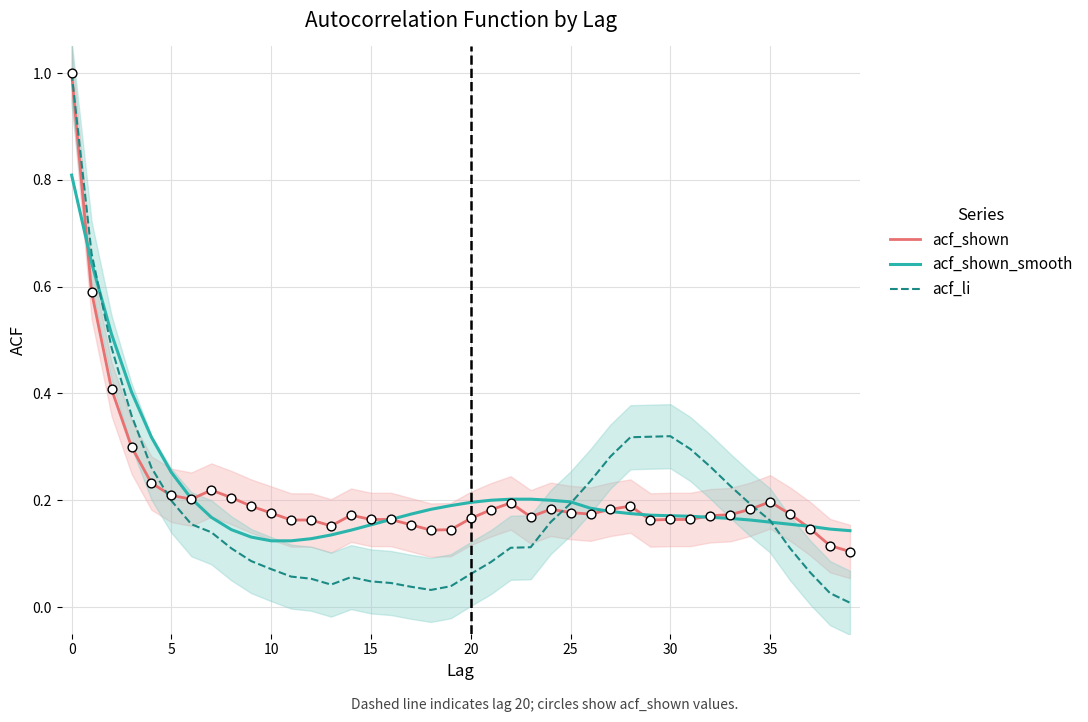

Which series has the largest total across all categories?

acf_shown_smooth